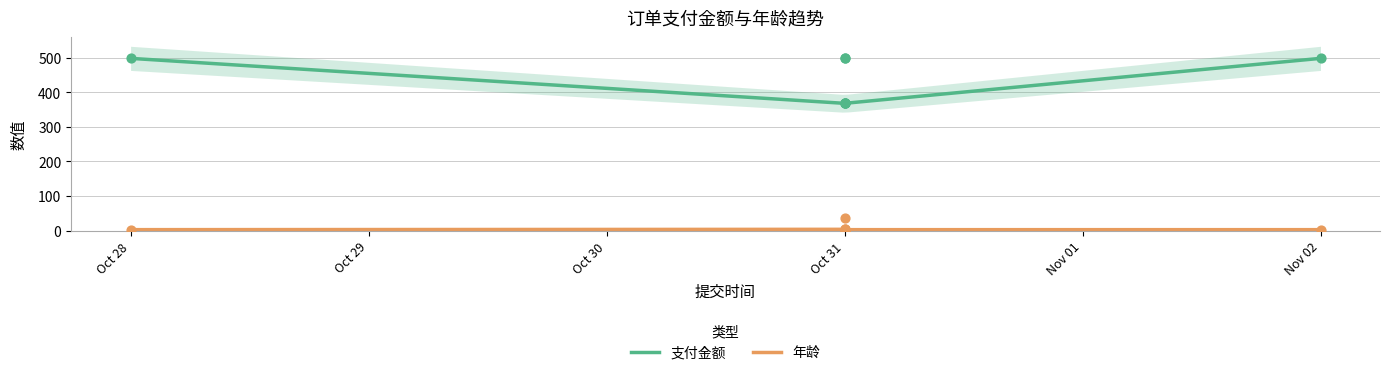

Which series contains the lowest Y value?

年龄